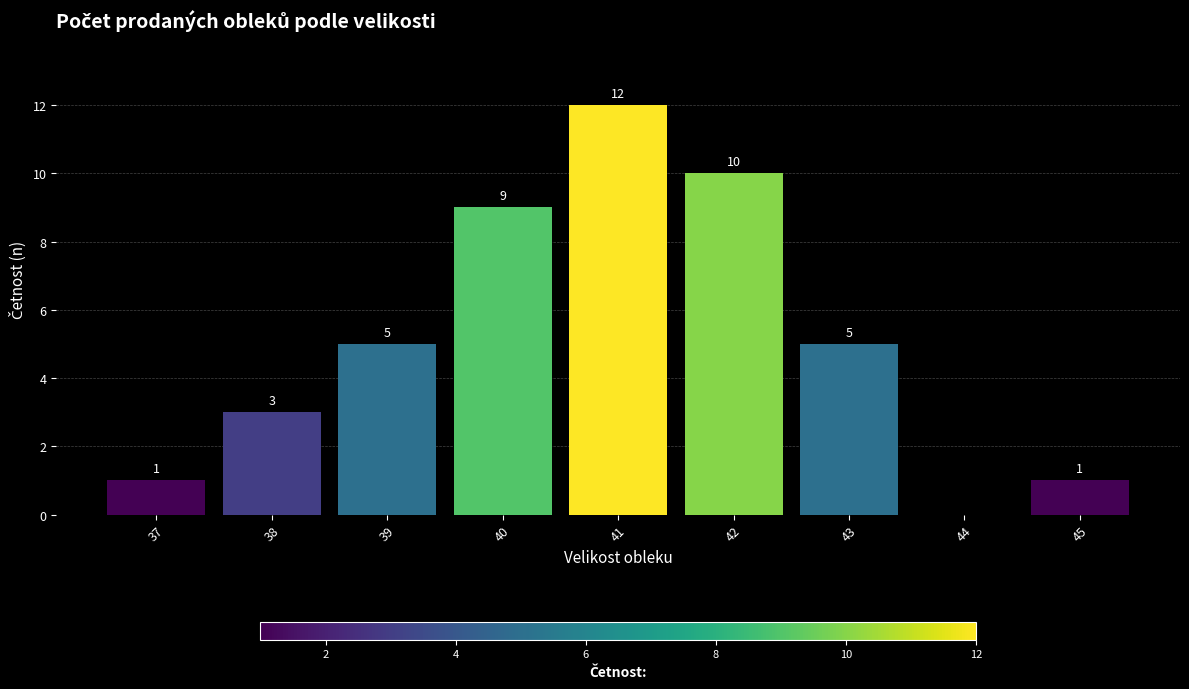

Which has a higher value, 37 or 44?

37